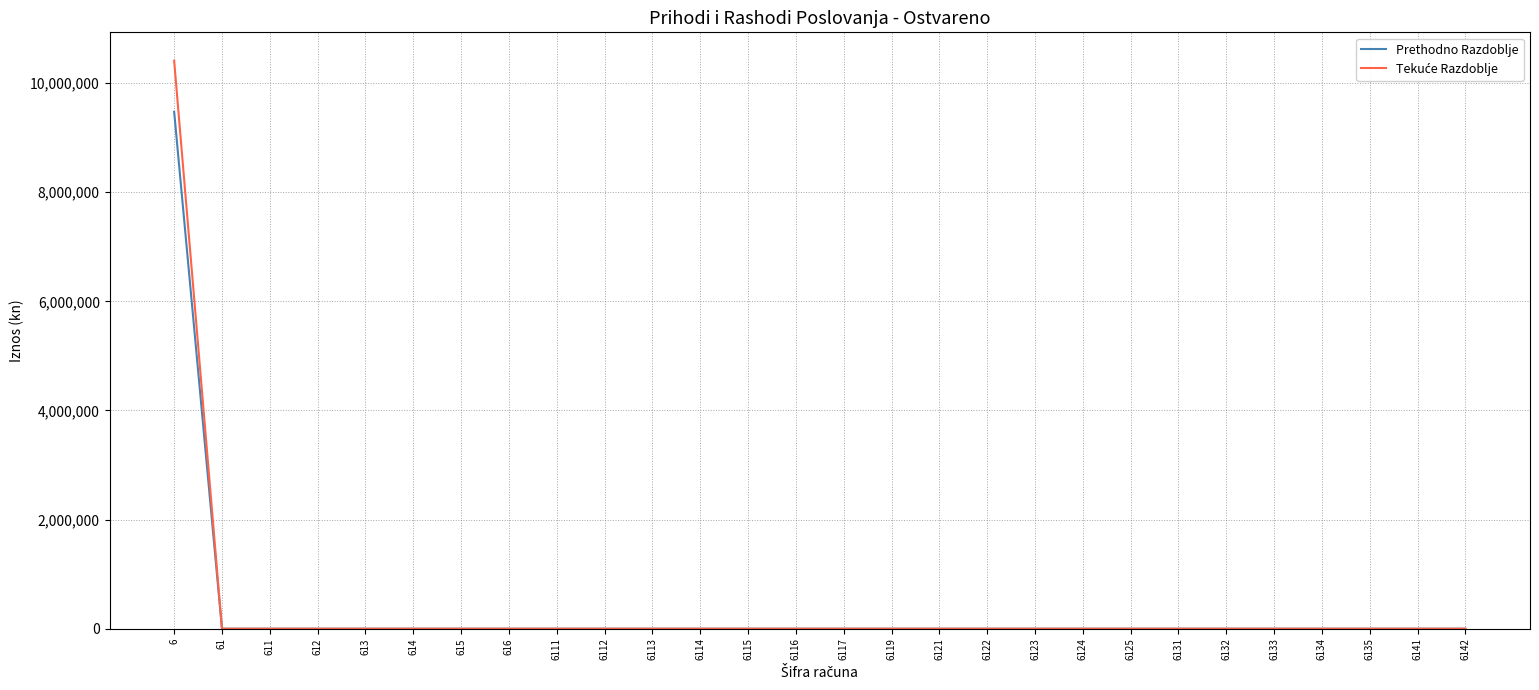

What is the greatest value displayed?

10409480